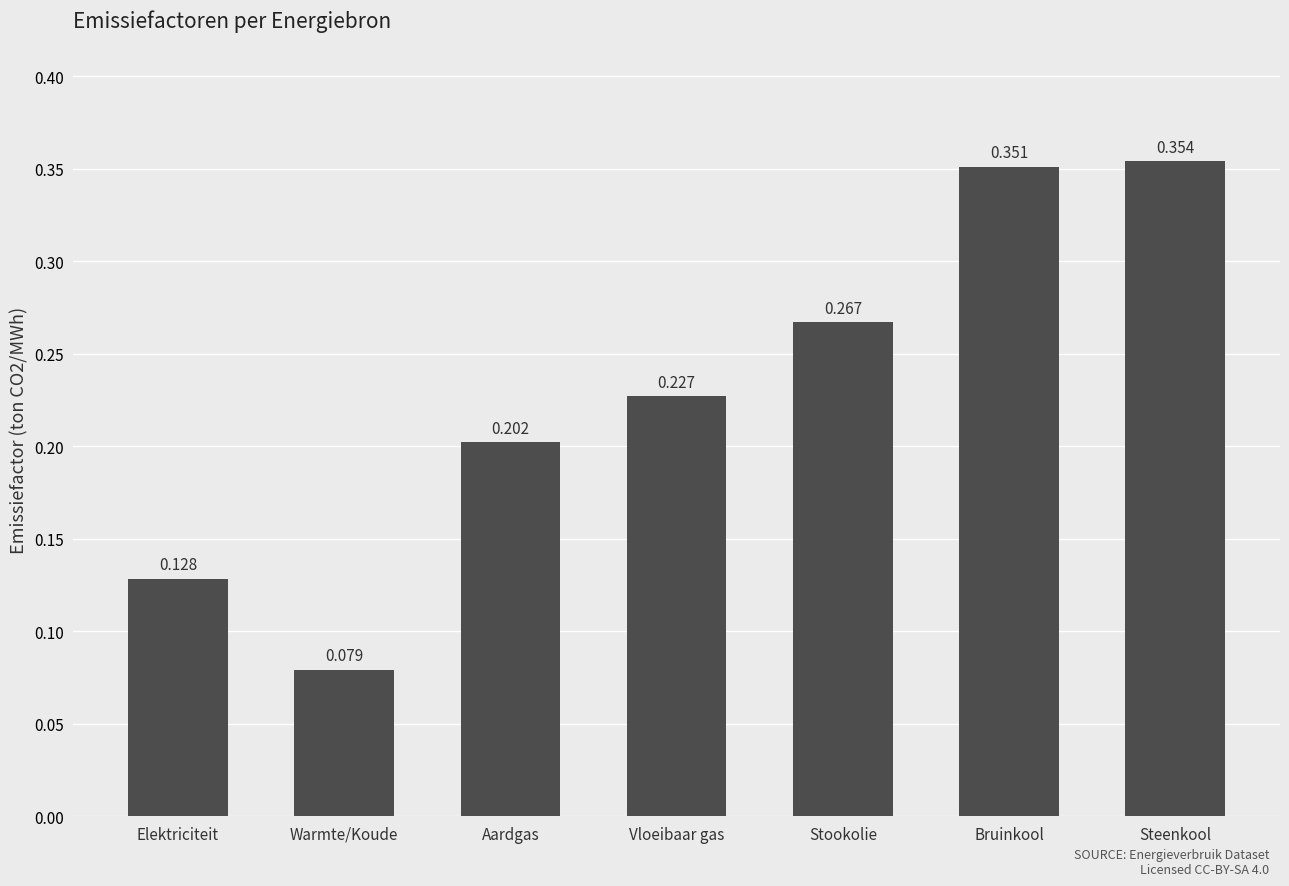

What is the change in value from Aardgas to Steenkool?

+0.2